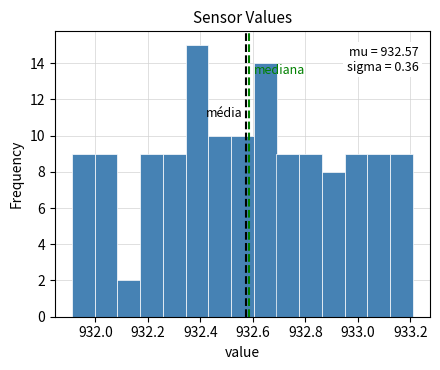

Over which range of the x-axis is the bar tallest?

932.34 to 932.44